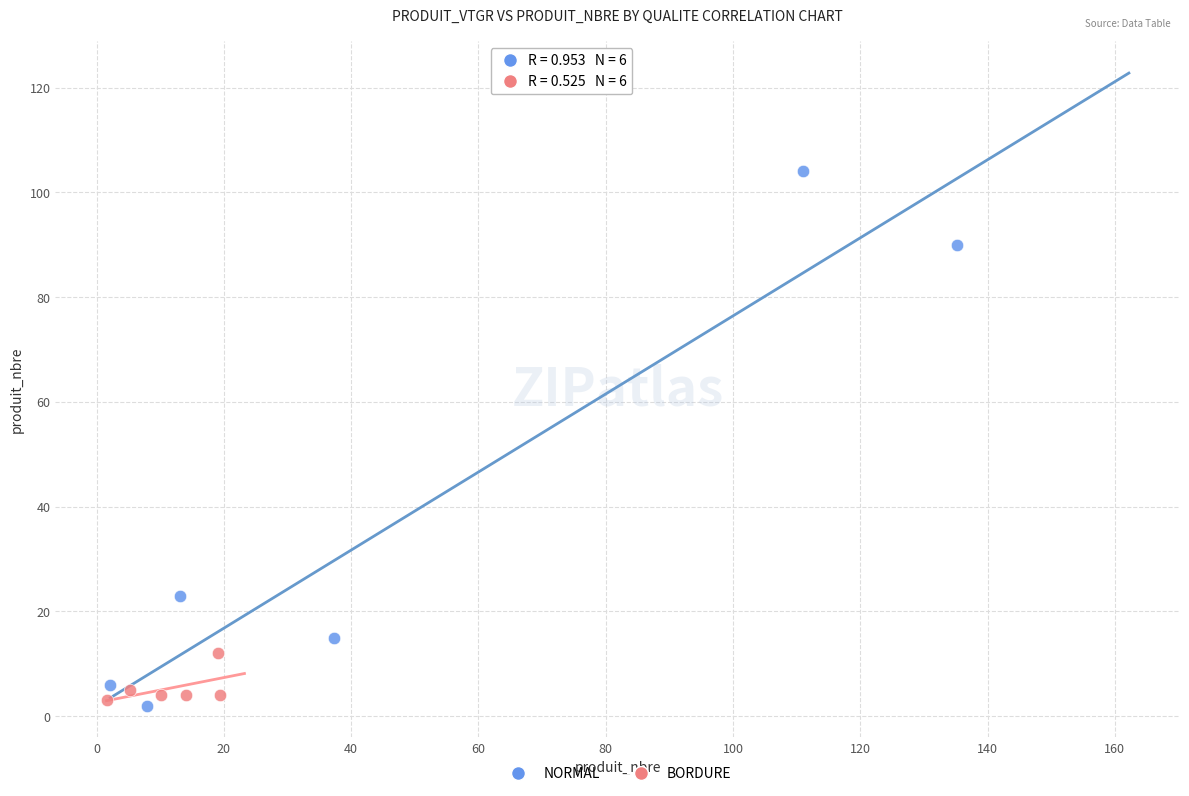

Which series has the largest Y range (max minus min)?

NORMAL